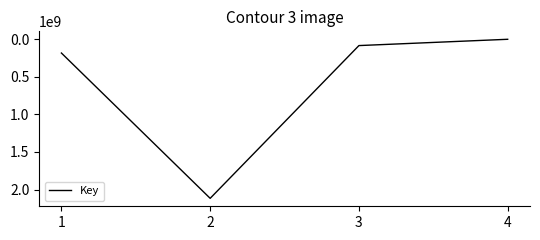

Reading left to right, transcribe all the data shown in this chart.

184506846	2116928781	85404258	1728430